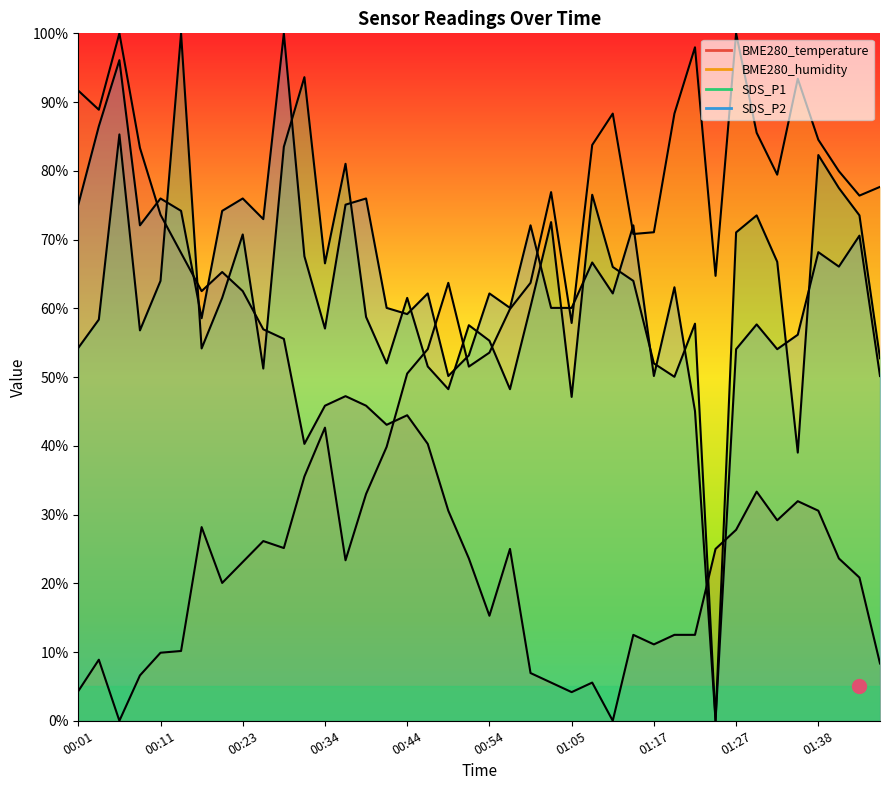

True or false: SDS_P1 has more than 1 interior local peaks.

True